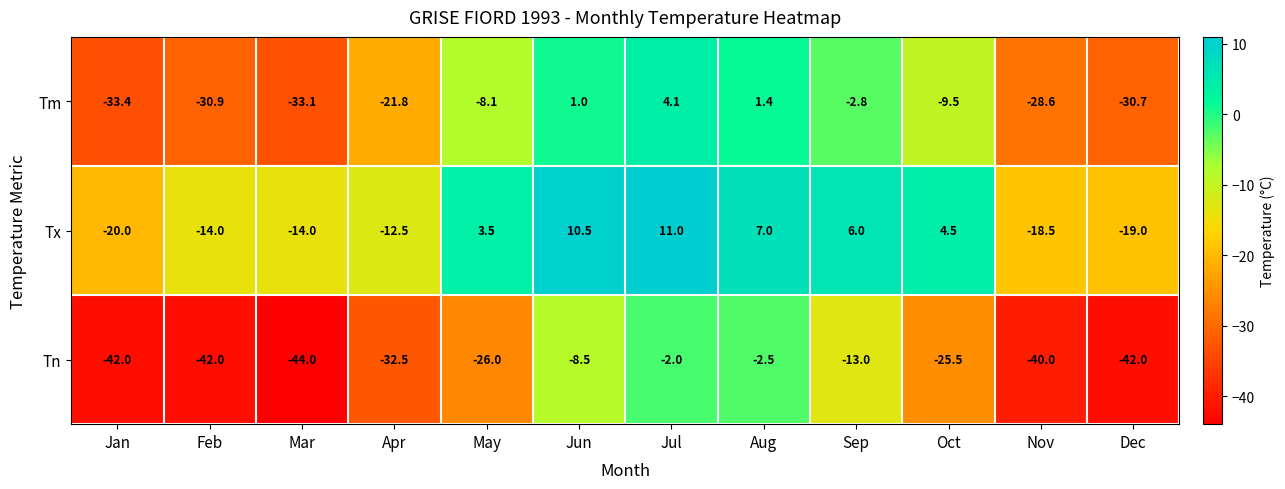

What is the total value across all series at May?

-30.6